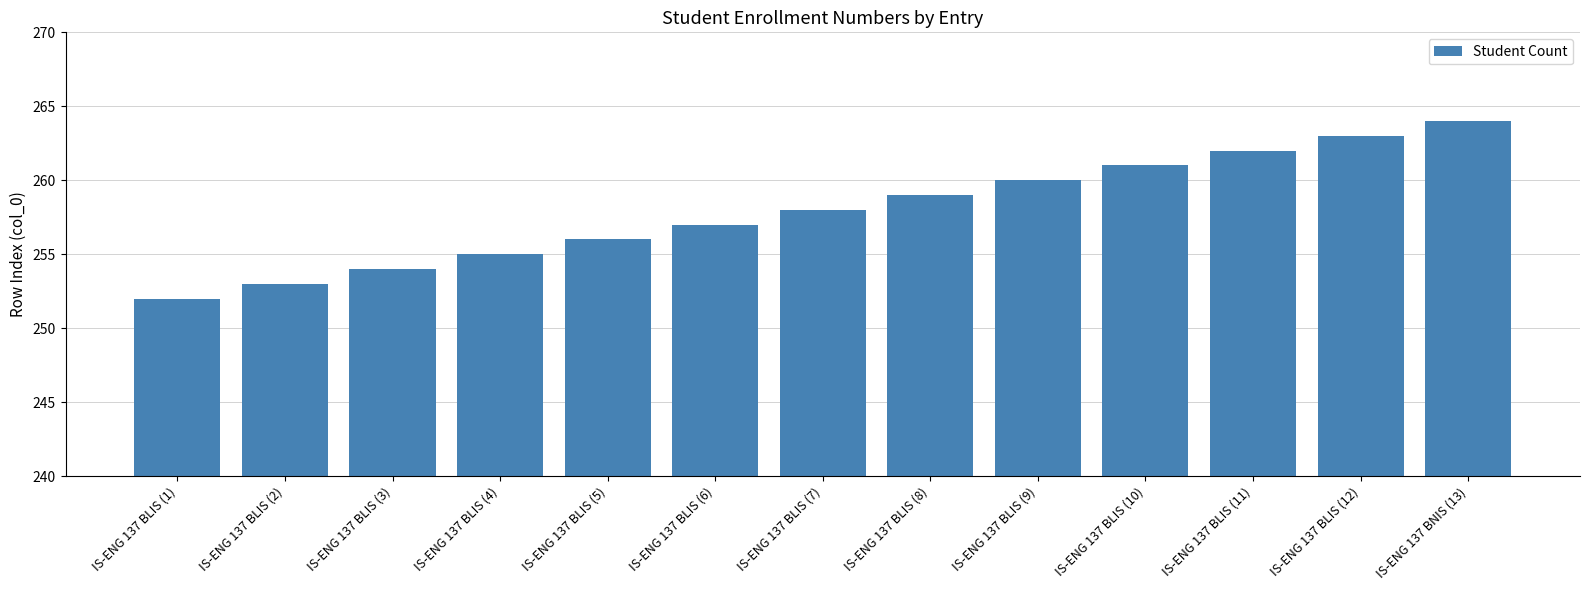

How many data points are less than 258?

6